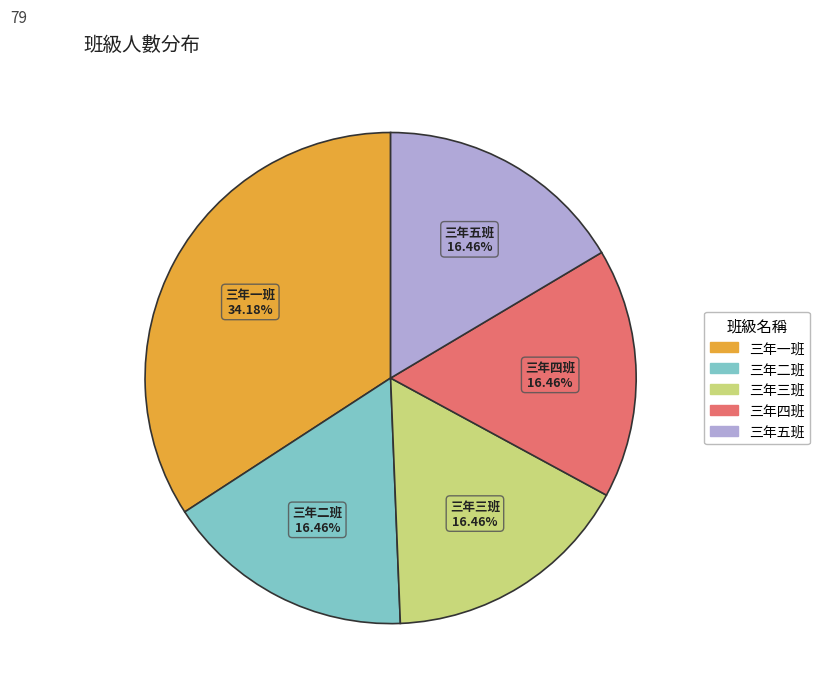

Is 三年三班 the majority of the pie?

No